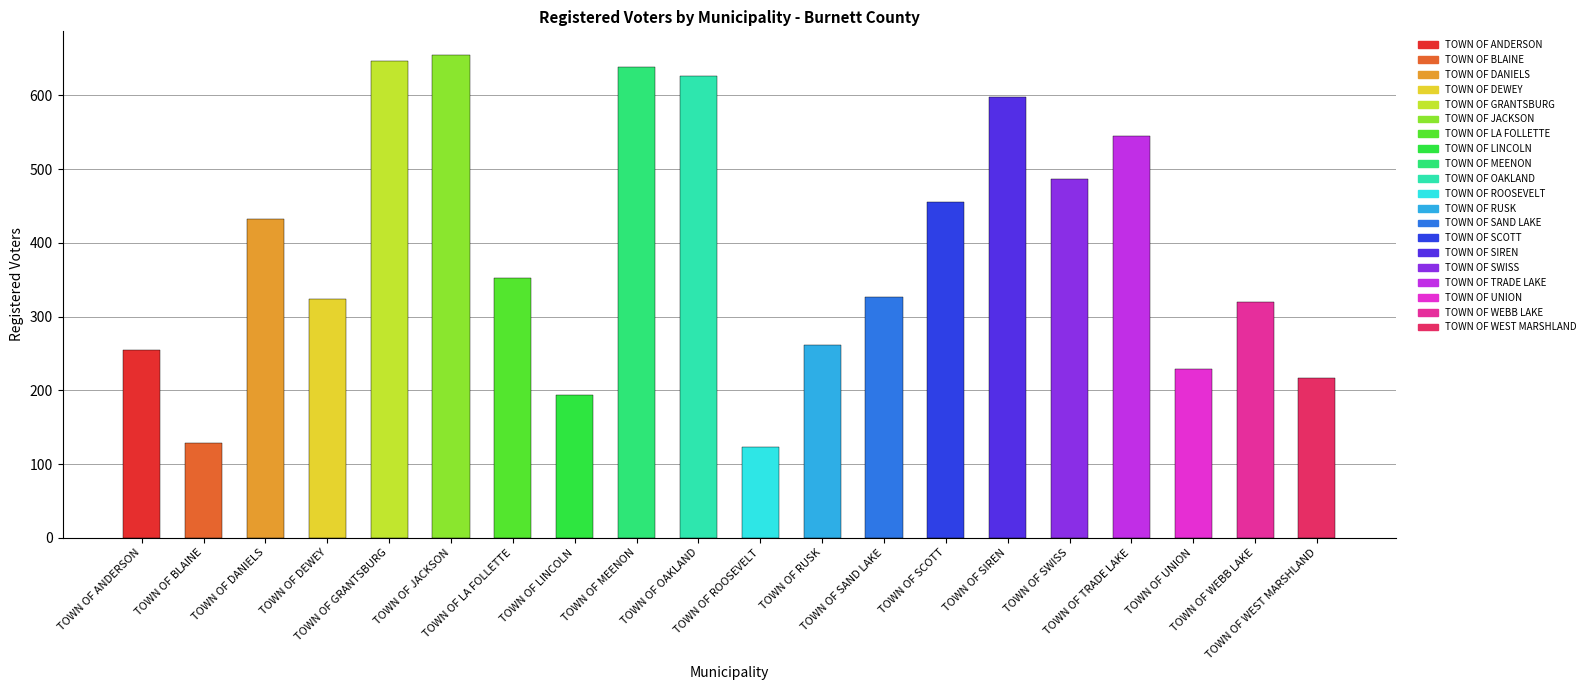

Count the number of data series in this chart.

1